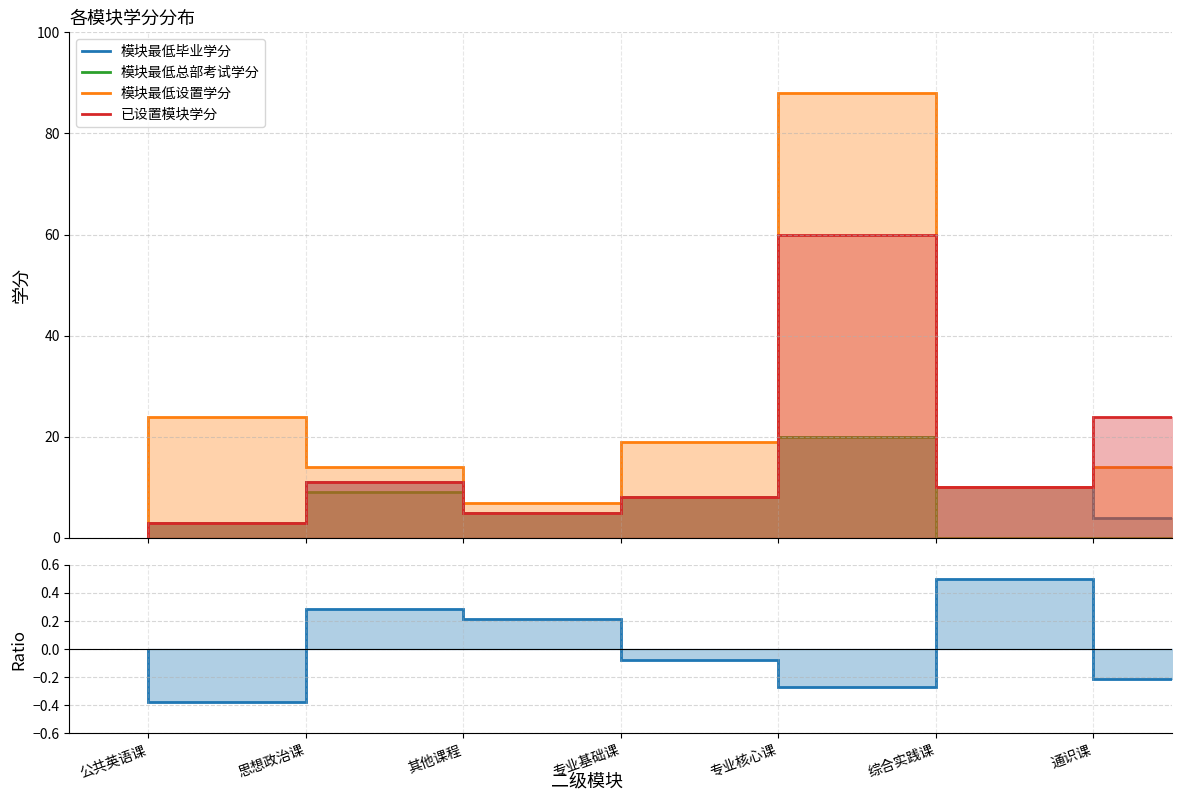

Rank the series by their maximum value, from highest to lowest.

模块最低设置学分, 已设置模块学分, 模块最低毕业学分, 模块最低总部考试学分